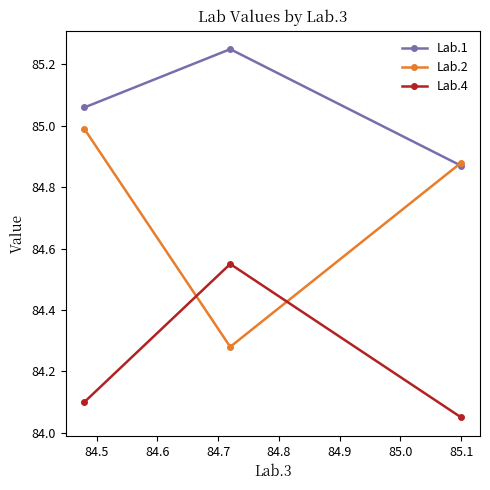

Which series has the largest range (max minus min)?

Lab.2